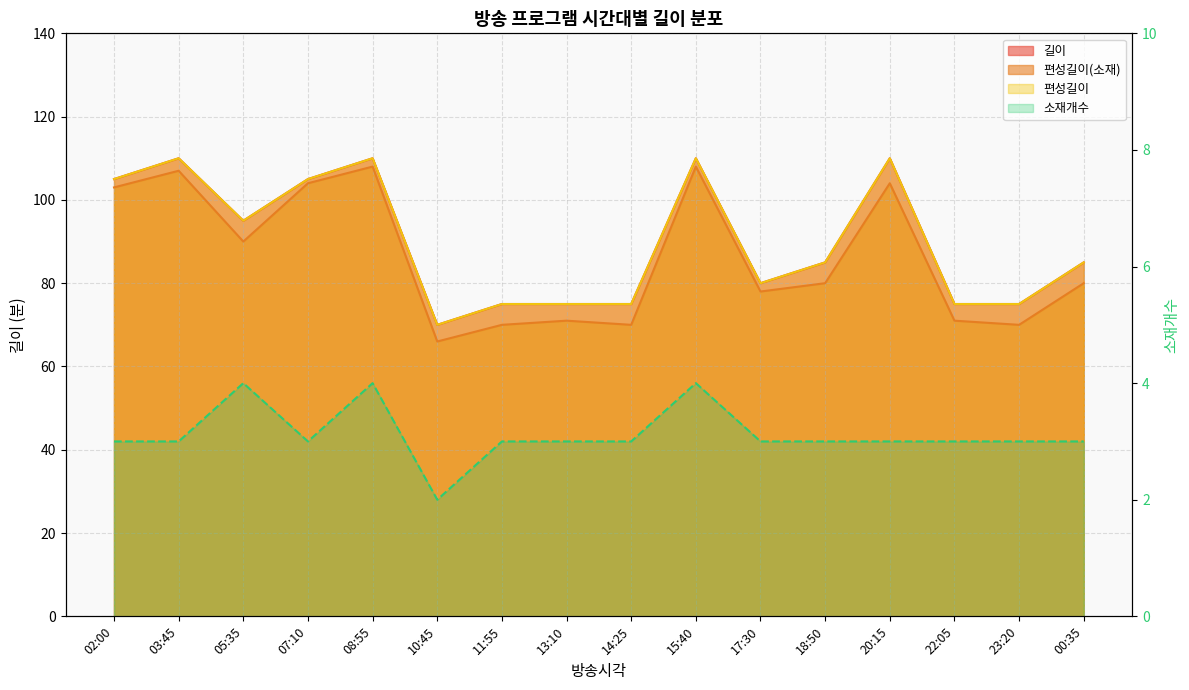

What is the difference between the 길이 values at 20:15 and 22:05?

35